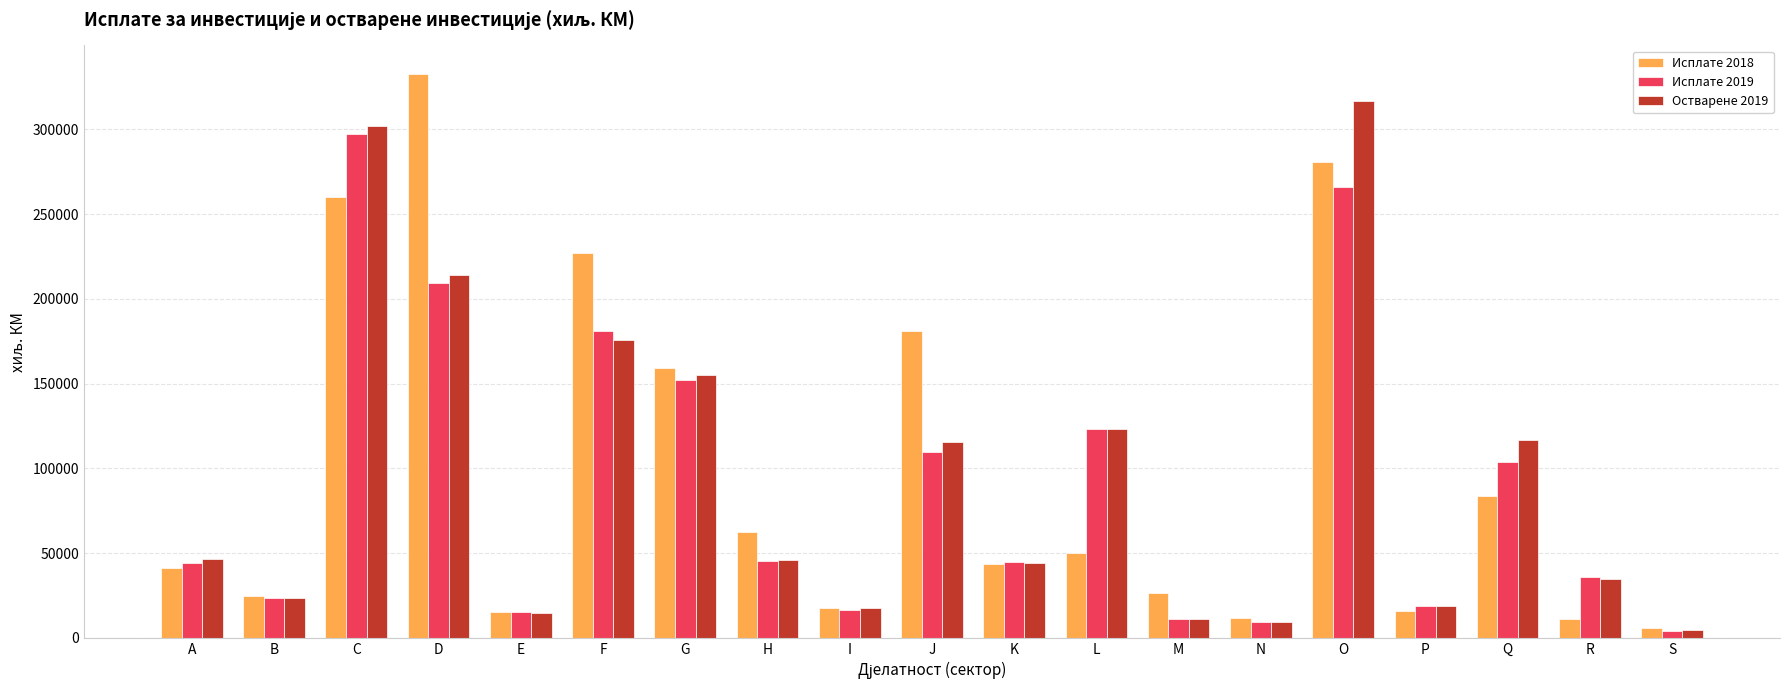

What is the value of the Исплате 2018 bar at the 3rd from the left?

260193